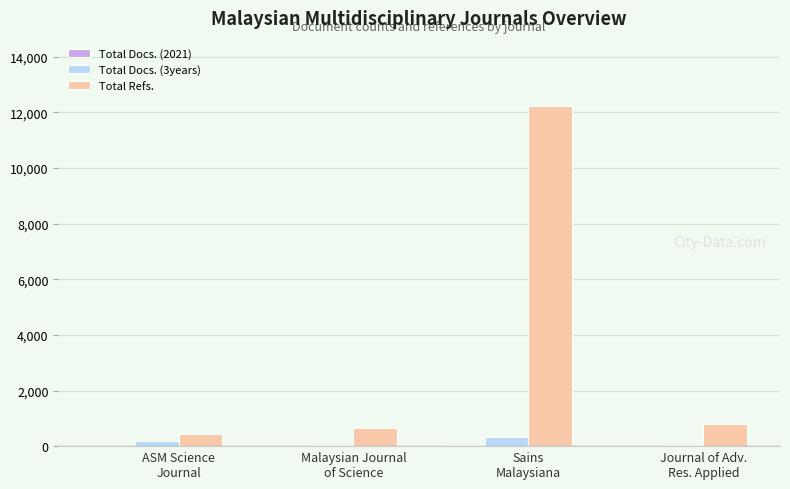

What is the highest value of the Total Refs. series?

12236